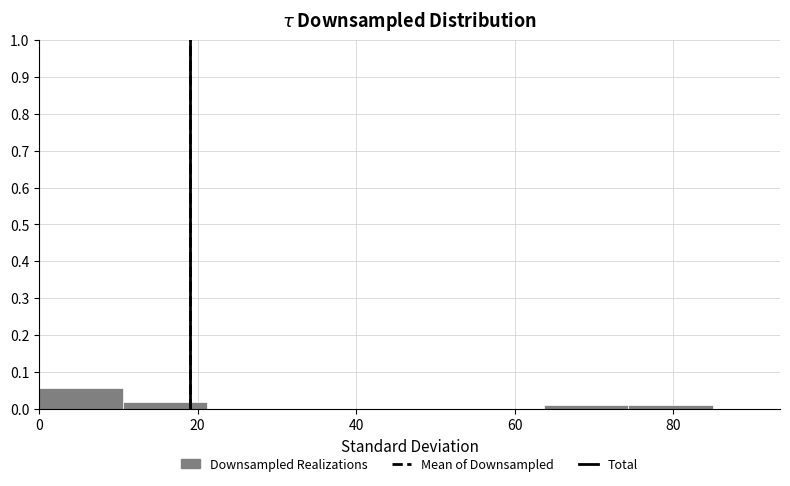

How tall is the bar that spans 10 to 22 on the x-axis? Neither the bar edges nor the heights are printed on the chart, so give them approximately, as read against the axes.

0.02